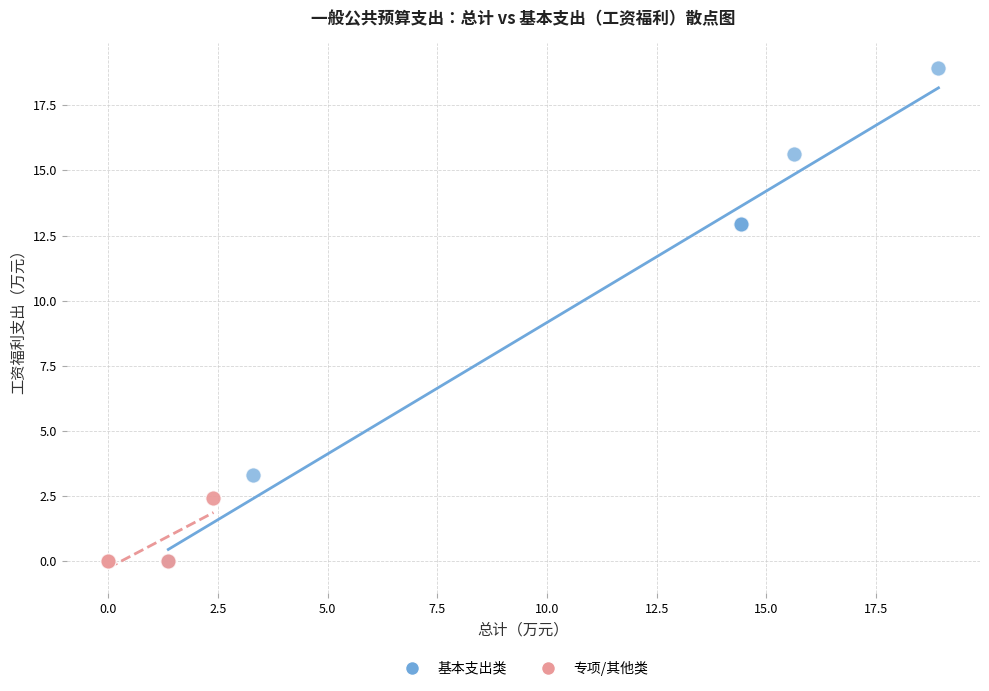

Which series has the widest spread of Y values?

基本支出类